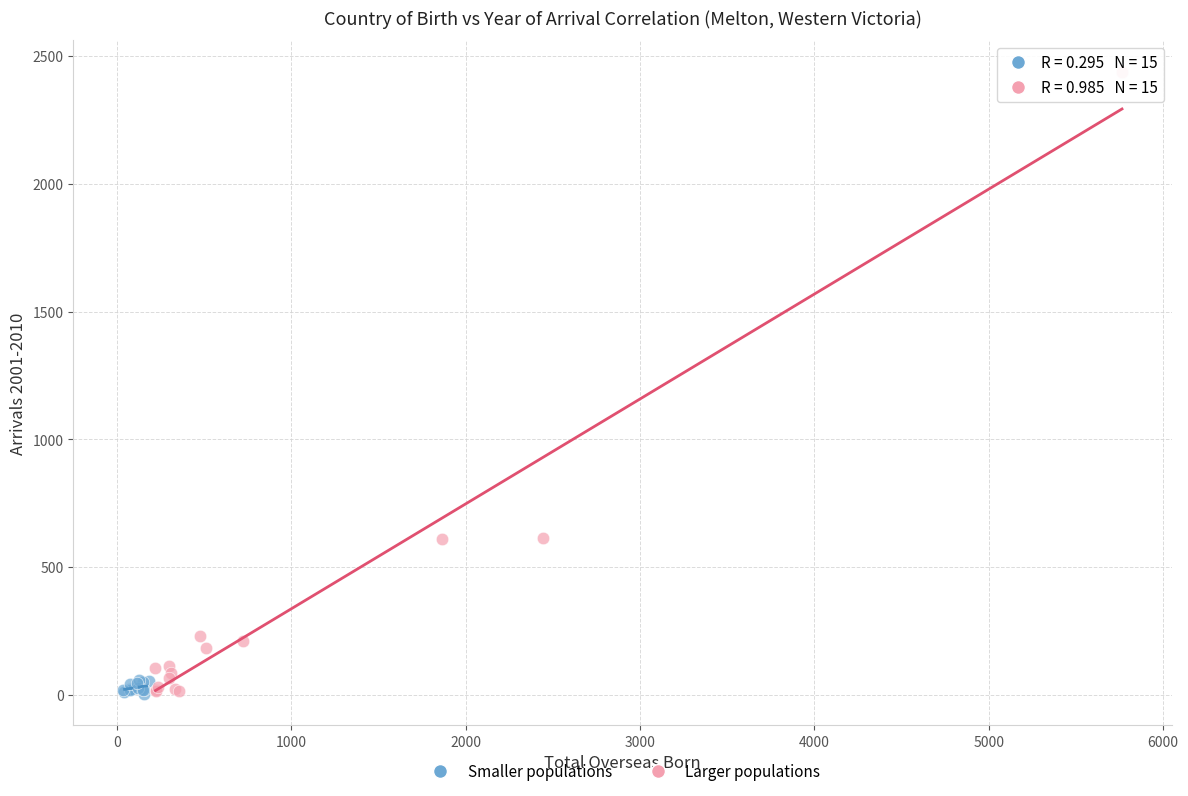

Which series contains the highest Y value?

Larger populations